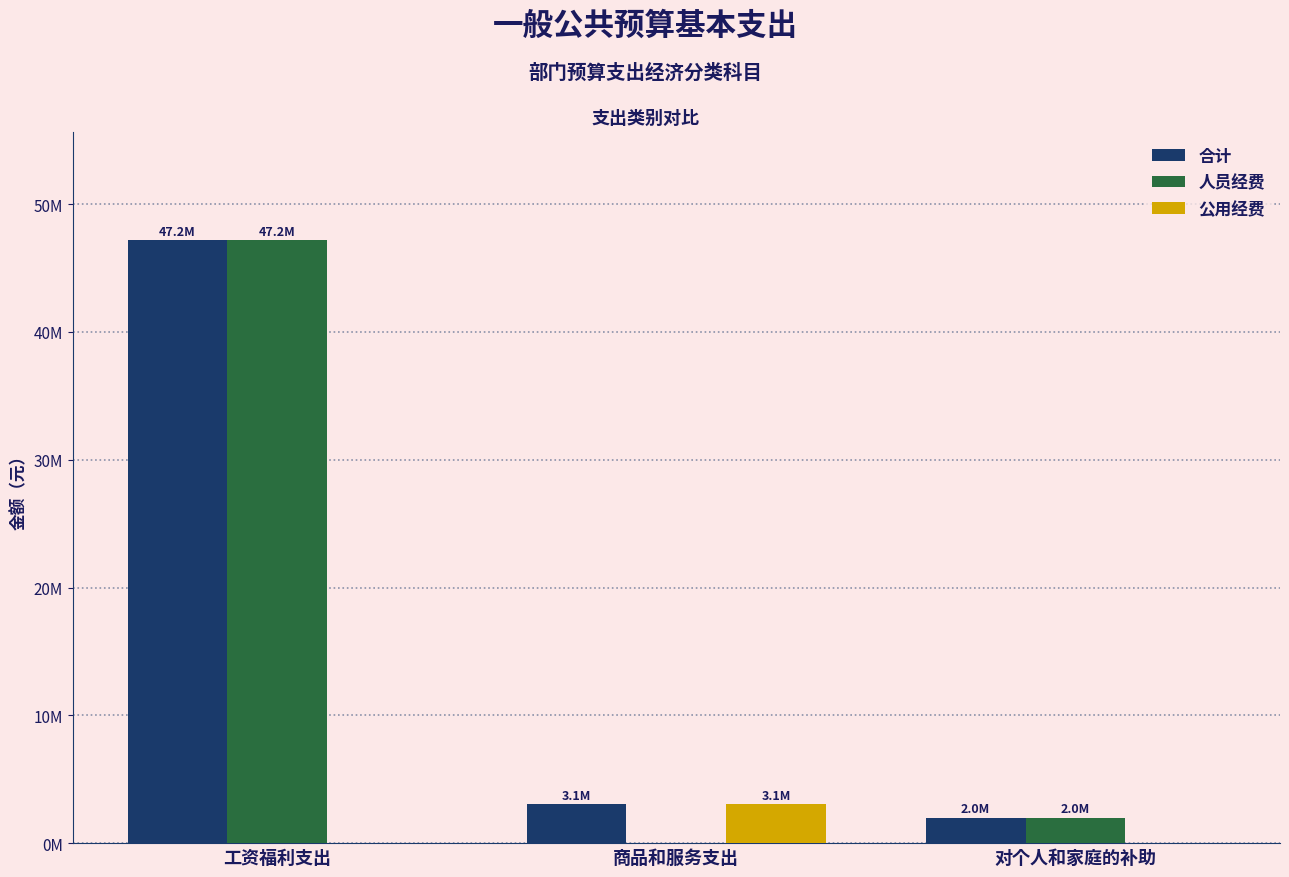

Does the chart contain stacked bars?

No